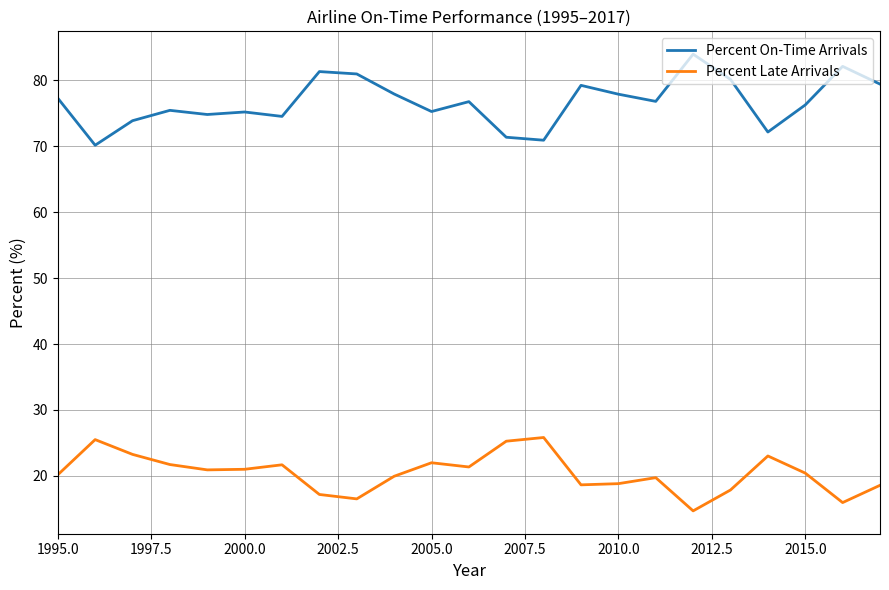

Which series has the largest total across all categories?

Percent On-Time Arrivals